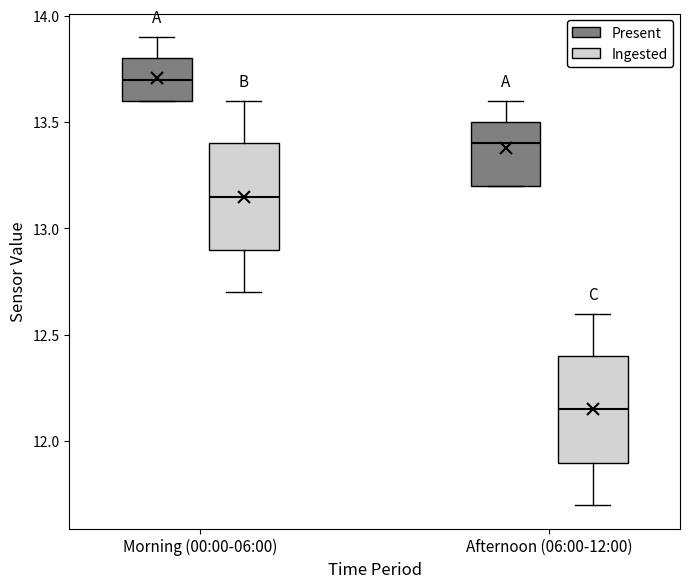

Where is the upper edge of the box for Morning (00:00-06:00) (Present) on the y-axis? The values are not printed on the chart, so give them approximately, as read against the axis.

13.80